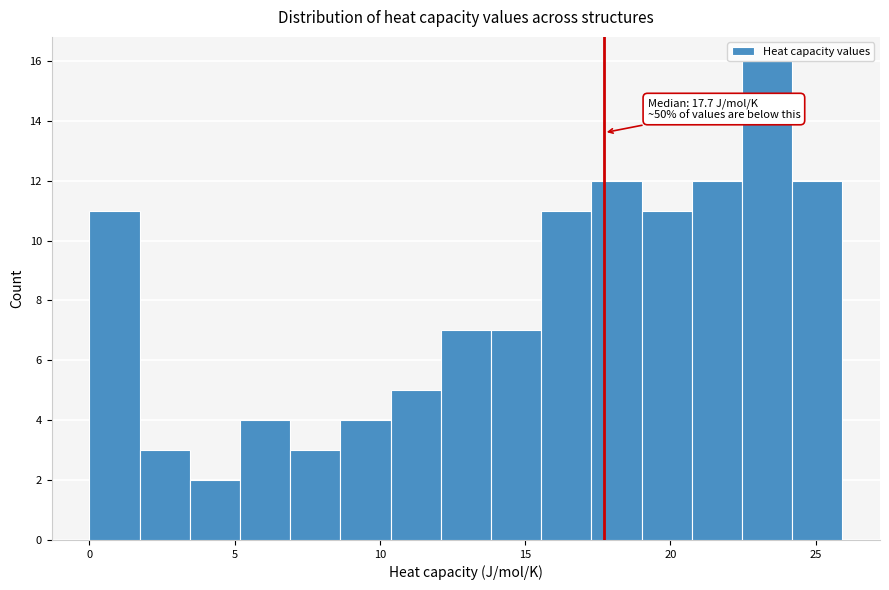

Read against the x-axis, roughly where is the centre of the tallest bar?

23.5